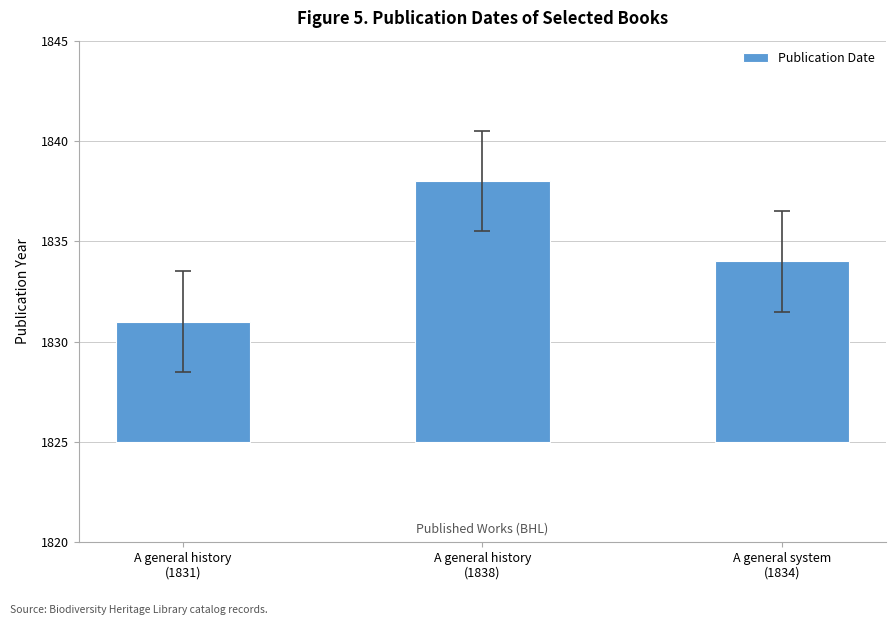

What position from the right is A general history
(1838)?

2